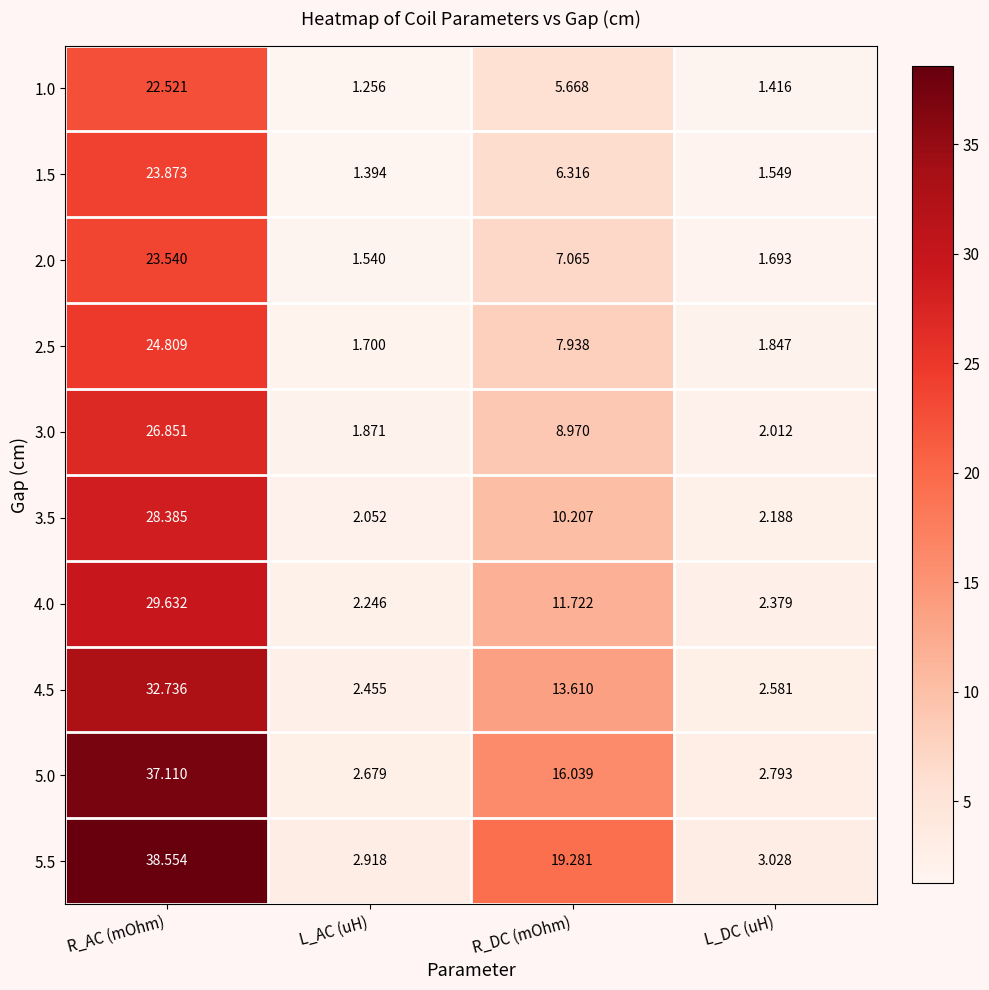

At which label does 2.0 first exceed 7?

R_AC (mOhm)